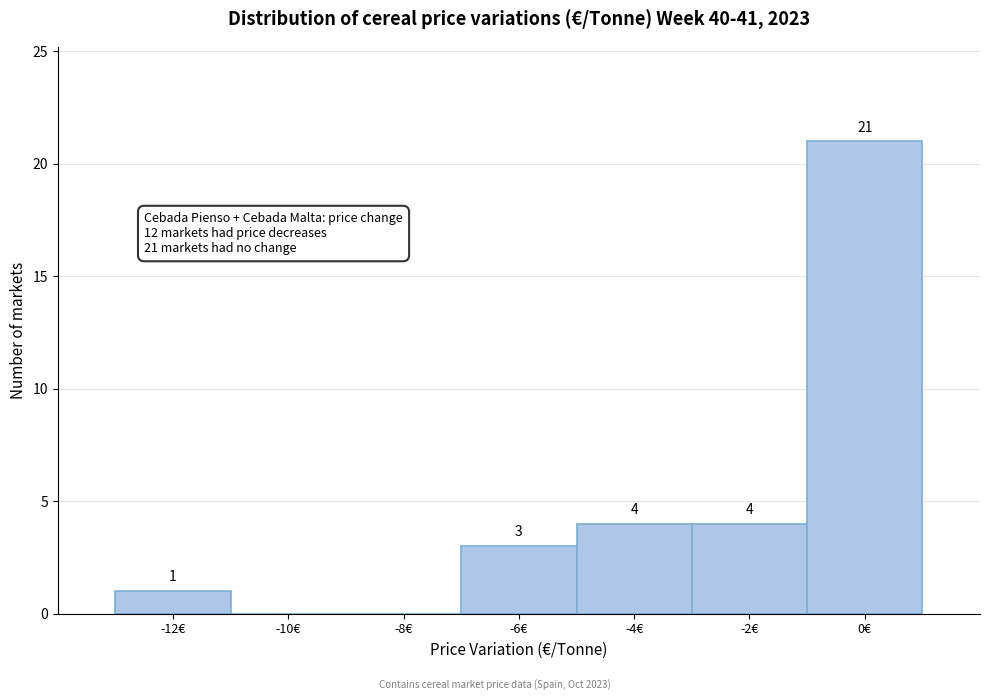

Reading left to right, transcribe all the data shown in this chart.

-12€=1	-10€=0	-8€=0	-6€=3	-4€=4	-2€=4	0€=21